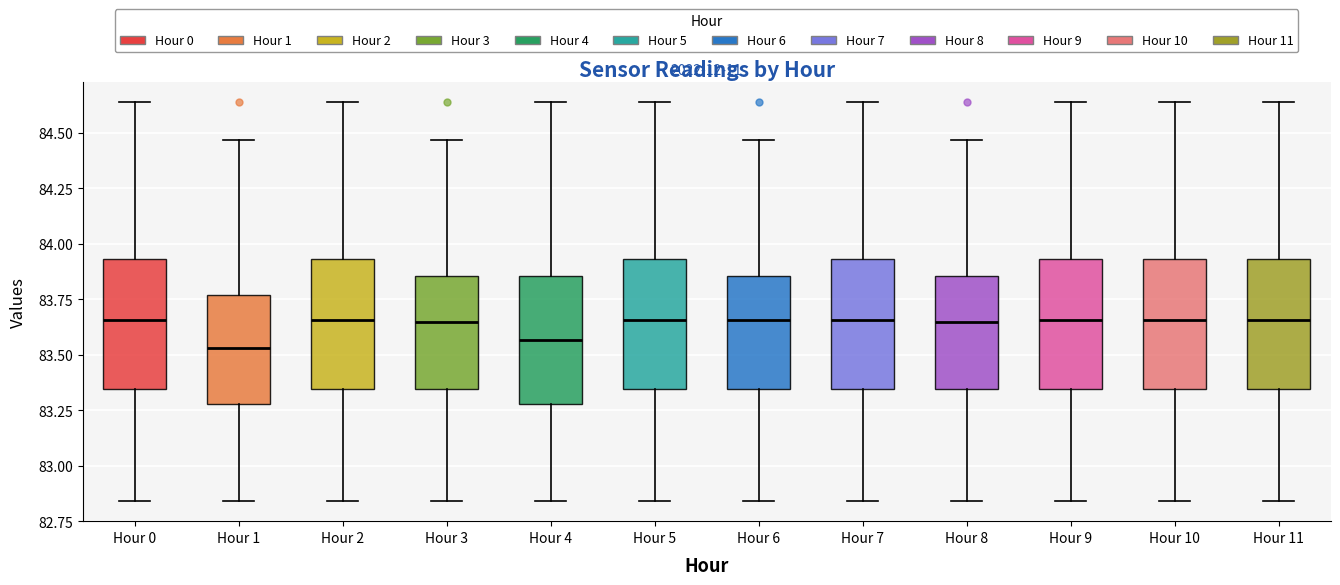

Reading left to right, transcribe this box plot: for each box, give where its median line is, the range the box spans, and where its two whiskers end, as read against the y-axis. The values are not printed on the chart, so give them approximately, as read against the axis.

Hour 0: median 83.65, box 83.35 to 83.95, whiskers 82.85 to 84.65
Hour 1: median 83.55, box 83.30 to 83.75, whiskers 82.85 to 84.45
Hour 2: median 83.65, box 83.35 to 83.95, whiskers 82.85 to 84.65
Hour 3: median 83.65, box 83.35 to 83.85, whiskers 82.85 to 84.45
Hour 4: median 83.55, box 83.30 to 83.85, whiskers 82.85 to 84.65
Hour 5: median 83.65, box 83.35 to 83.95, whiskers 82.85 to 84.65
Hour 6: median 83.65, box 83.35 to 83.85, whiskers 82.85 to 84.45
Hour 7: median 83.65, box 83.35 to 83.95, whiskers 82.85 to 84.65
Hour 8: median 83.65, box 83.35 to 83.85, whiskers 82.85 to 84.45
Hour 9: median 83.65, box 83.35 to 83.95, whiskers 82.85 to 84.65
Hour 10: median 83.65, box 83.35 to 83.95, whiskers 82.85 to 84.65
Hour 11: median 83.65, box 83.35 to 83.95, whiskers 82.85 to 84.65